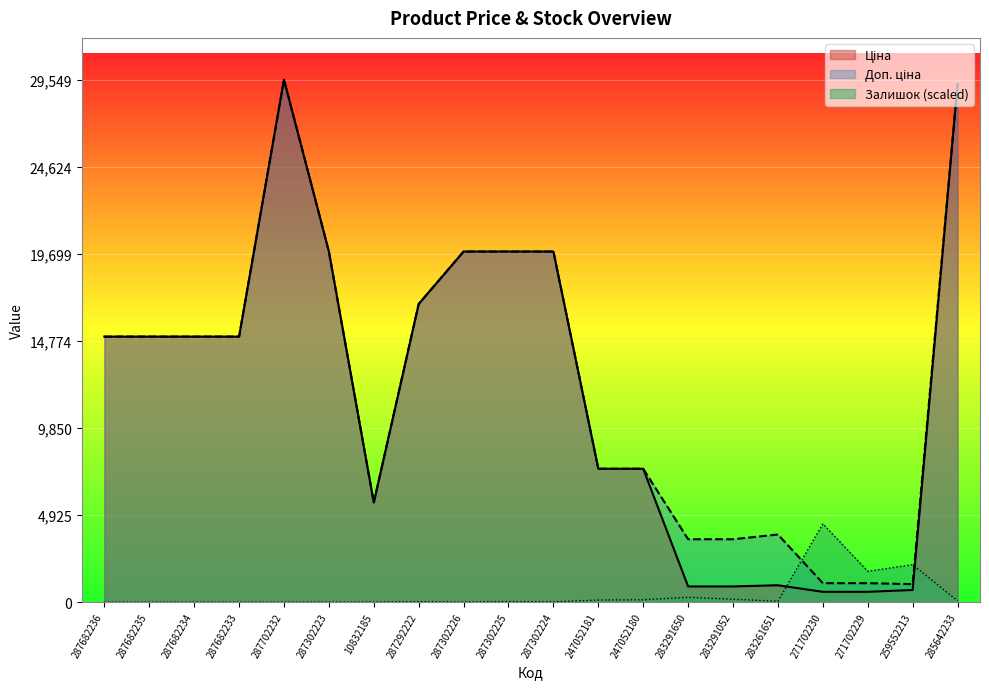

Reading left to right, transcribe all the data shown in this chart.

Ціна: 15019.2	15019.2	15019.2	15019.2	29548.9	19831.1	5636.0	16863.2	19831.1	19831.1	19831.1	7545.9	7545.9	889.9	889.9	957.1	586.0	586.0	689.1	29294.9
Доп. ціна: 15019.2	15019.2	15019.2	15019.2	29548.9	19831.1	5636.0	16863.2	19831.1	19831.1	19831.1	7545.9	7545.9	3559.7	3559.7	3828.4	1074.5	1074.5	1017.8	29294.9
Залишок: 0.0	0.0	0.0	0.0	0.0	6.4	6.4	25.7	6.4	32.1	19.3	122.0	134.9	276.2	167.0	51.4	4432.3	1747.2	2119.8	77.1